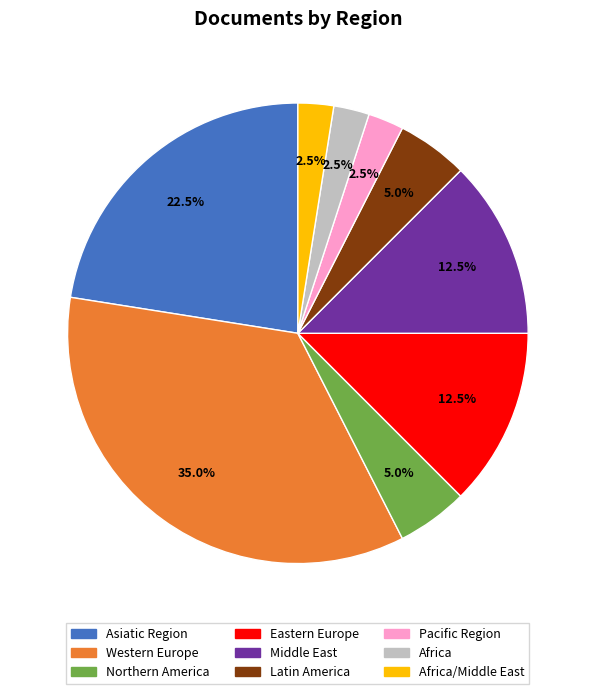

Is there a majority slice in this chart?

No